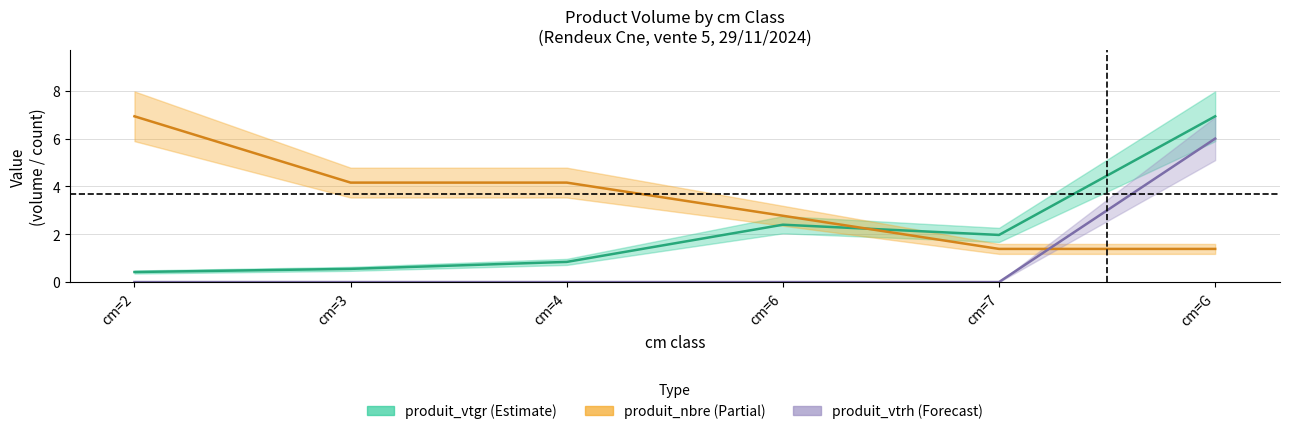

True or false: produit_vtrh has more than 1 interior local peaks.

False